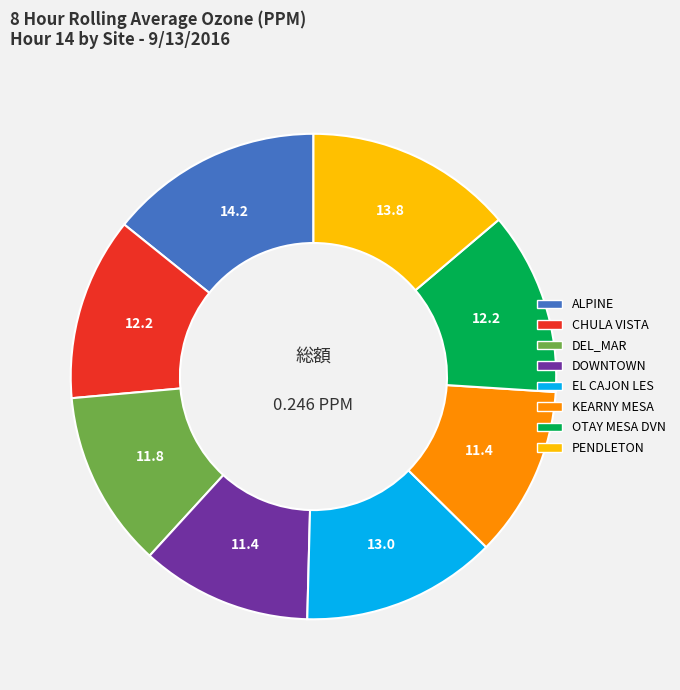

Is there a majority slice in this chart?

No